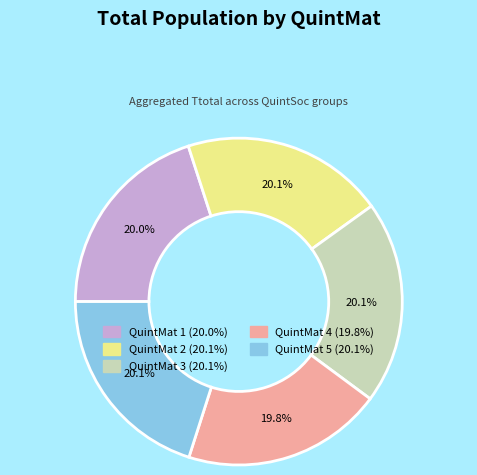

To the nearest percent, what percentage of the pie is QuintMat 2?

20%